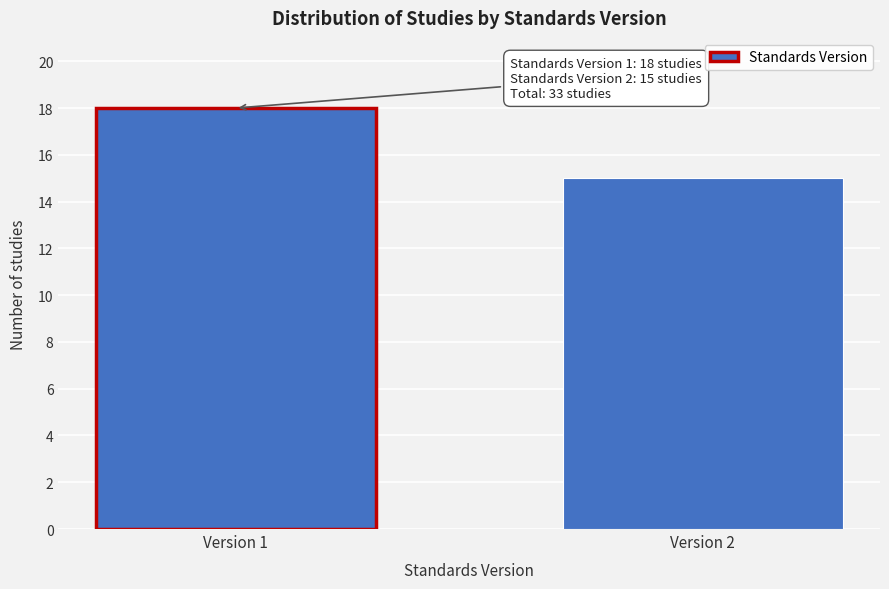

Reading left to right, list all the values displayed in this chart.

Version 1=18	Version 2=15